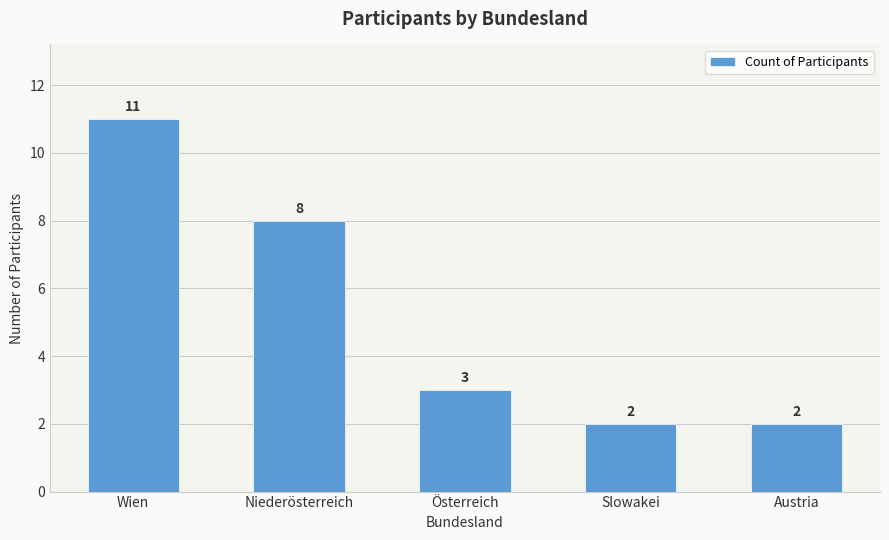

What is the difference between the maximum and minimum values?

9